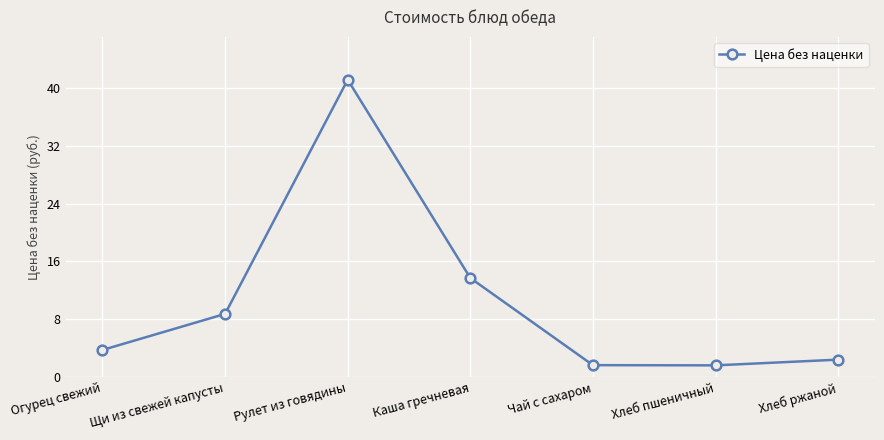

What is the label of the 6th point from the right?

Щи из свежей капусты